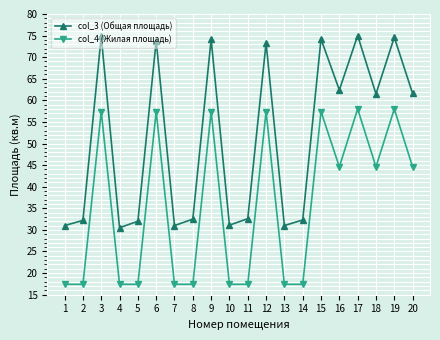

Which series changed the most between 8 and 17?

col_3 (Общая площадь)